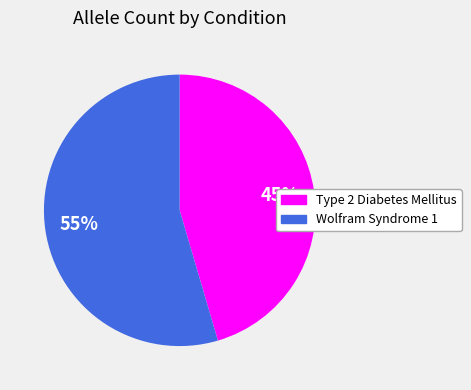

Does any single category account for the majority?

Yes